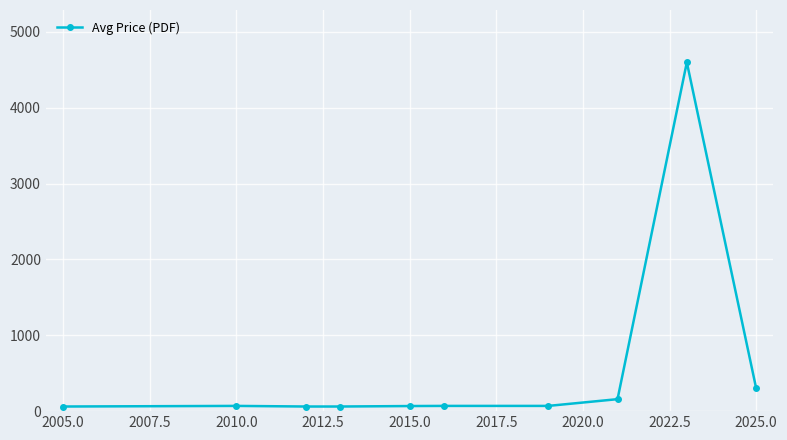

What is the value of the 10th point from the left?

304.0